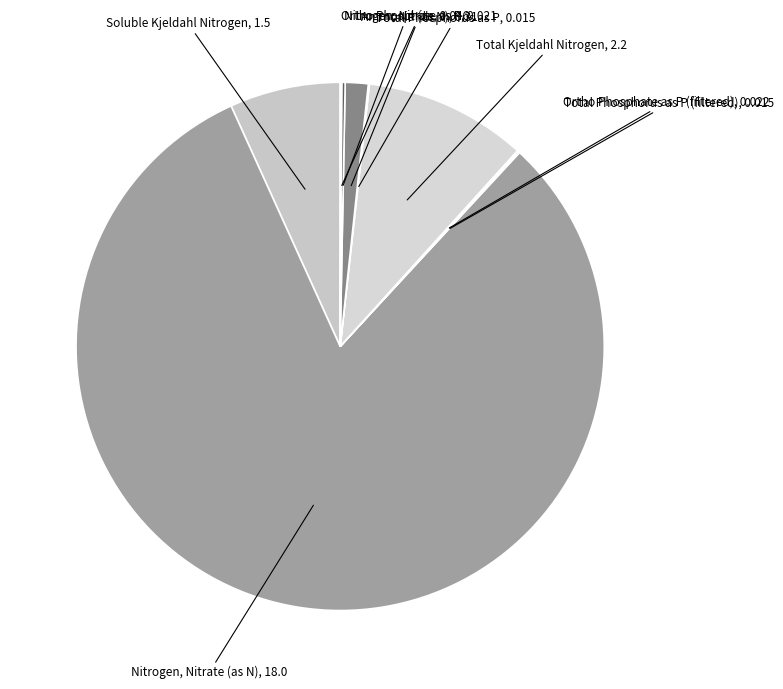

To the nearest percent, what is the average slice percentage?

11%